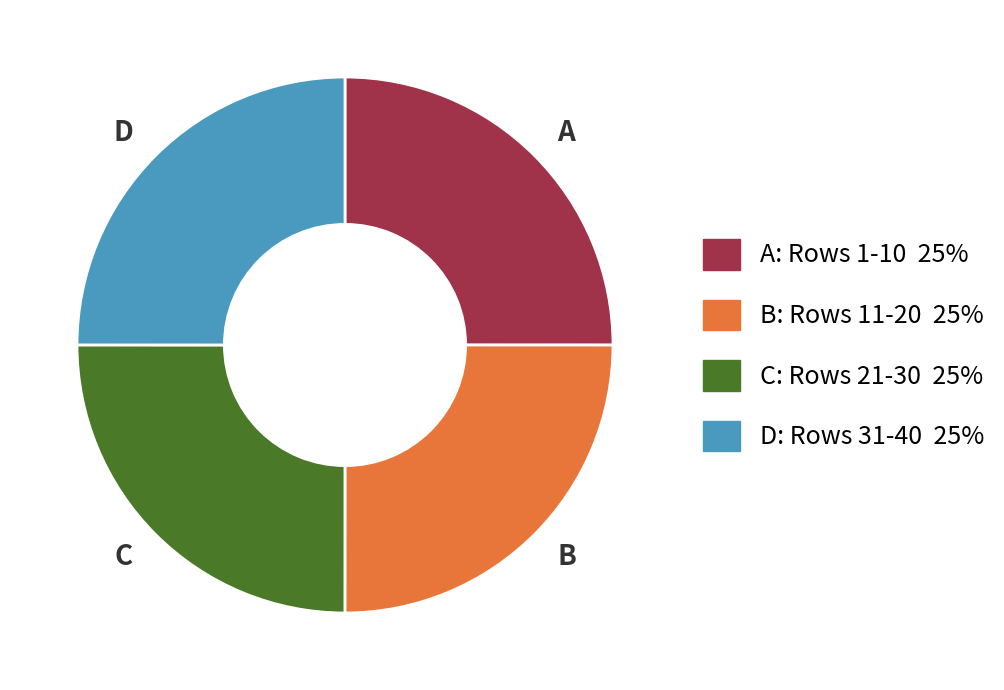

Is it true that C: Rows 21-30 25% is 33% of the pie?

False